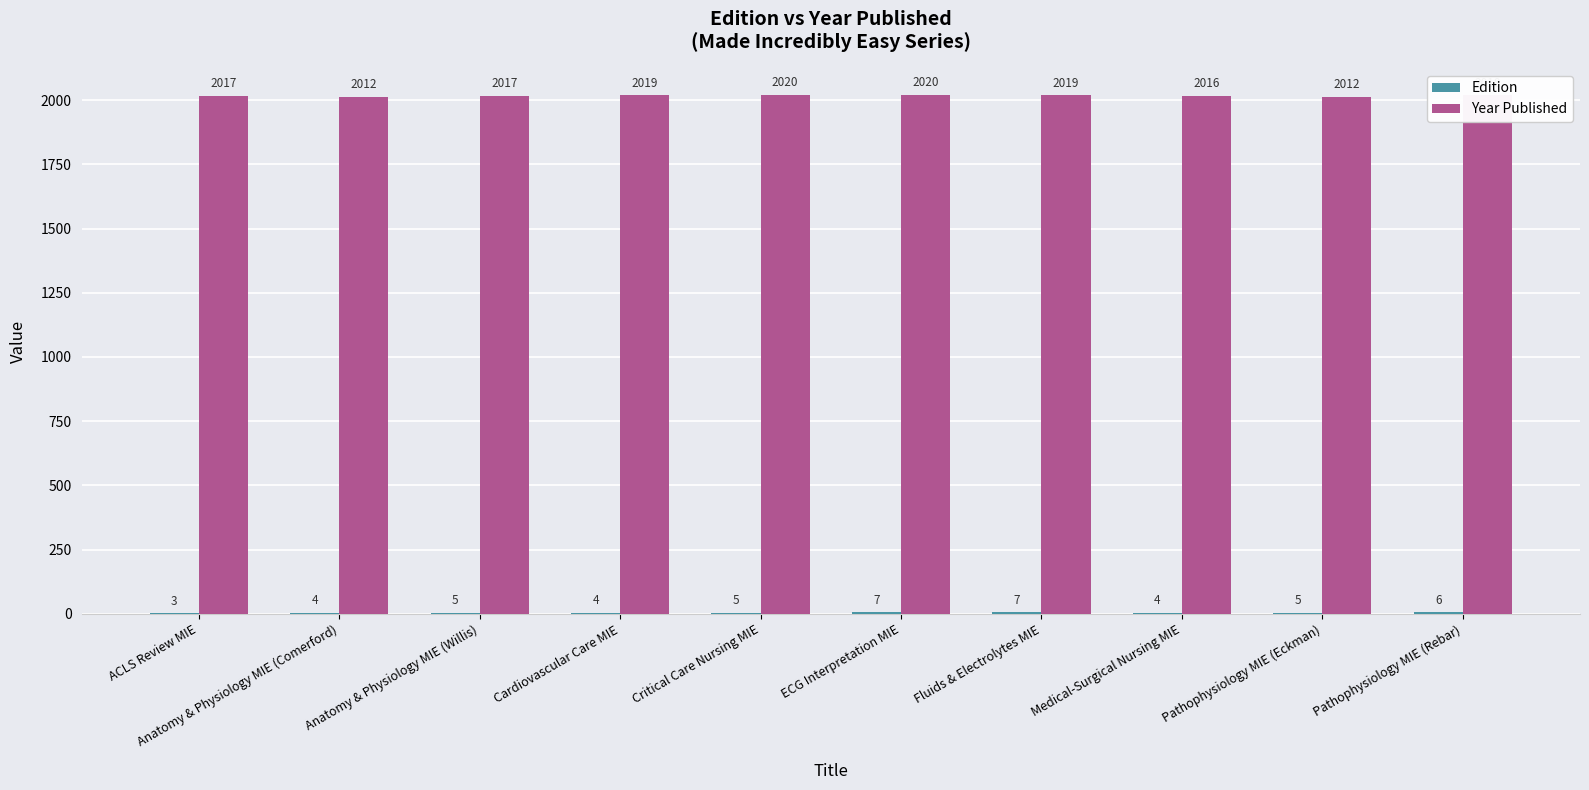

At which category is the sum across all series the highest?

ECG Interpretation MIE